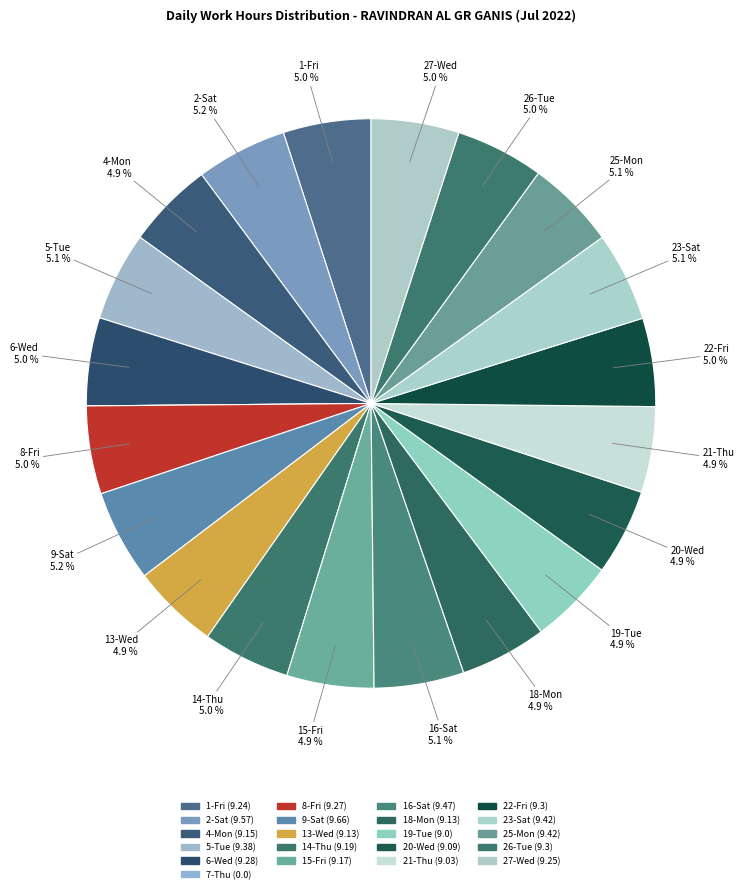

Which category has the biggest portion of the pie?

9-Sat